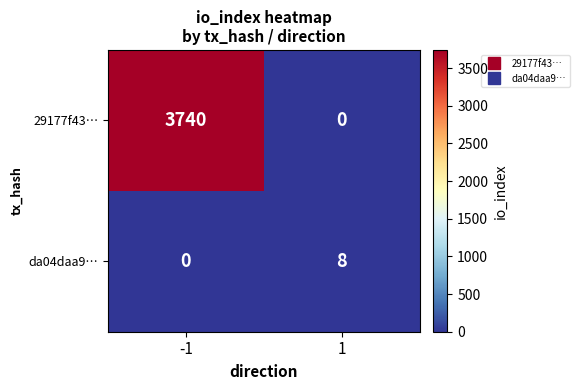

Which series has the largest total across all categories?

29177f43…